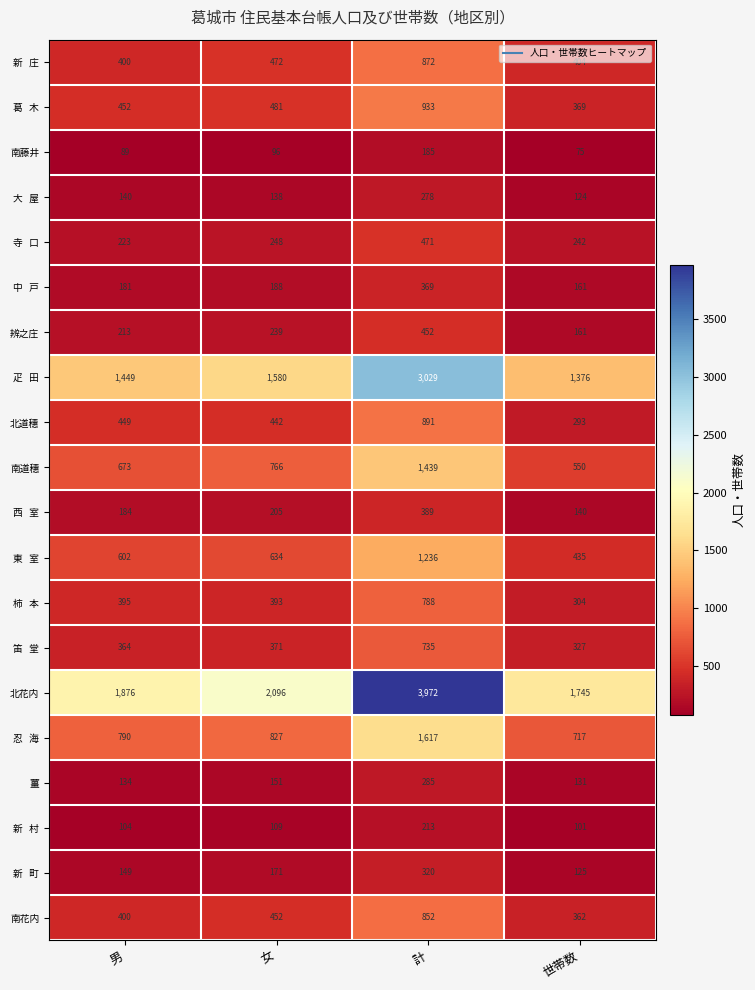

Which series has the largest total across all categories?

北花内